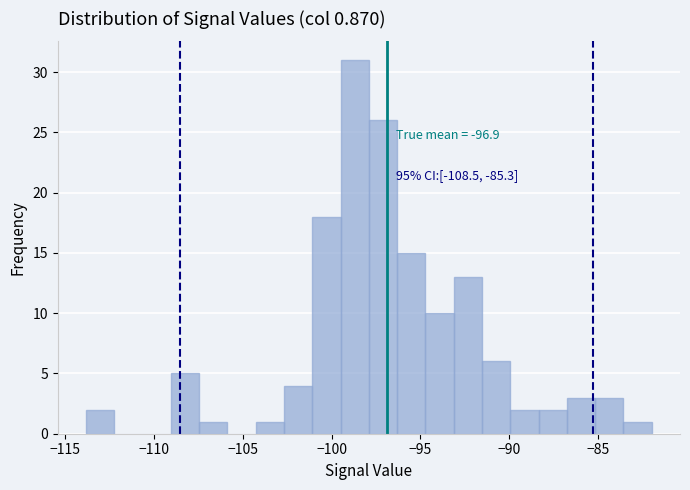

Around what value on the x-axis is the tallest bar? Give the approximate position of its centre, as read against the axis.

-98.5